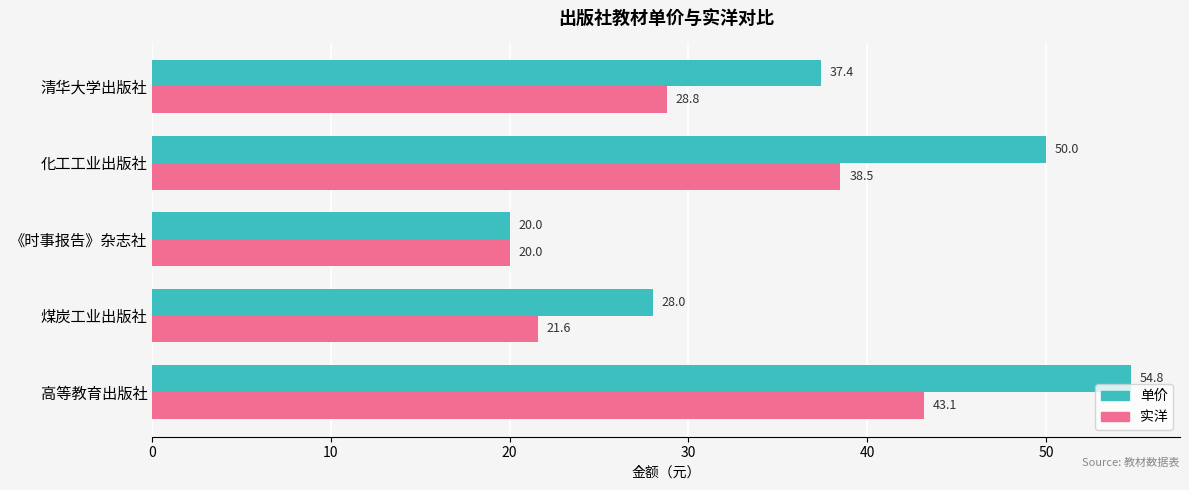

At how many categories does at least one series exceed 23?

4